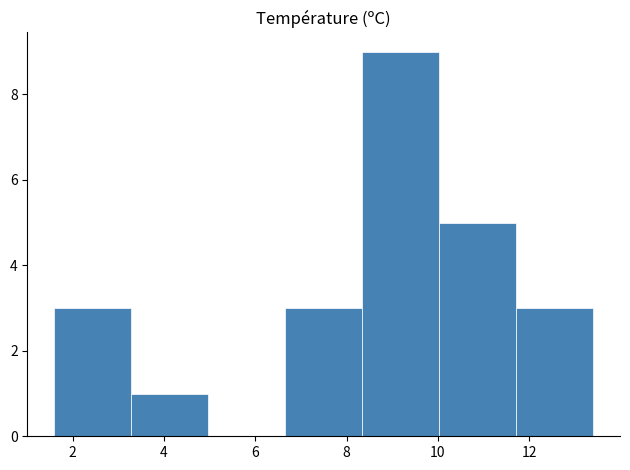

How tall is the bar that spans 8.4 to 10.0 on the x-axis? Neither the bar edges nor the heights are printed on the chart, so give them approximately, as read against the axes.

9